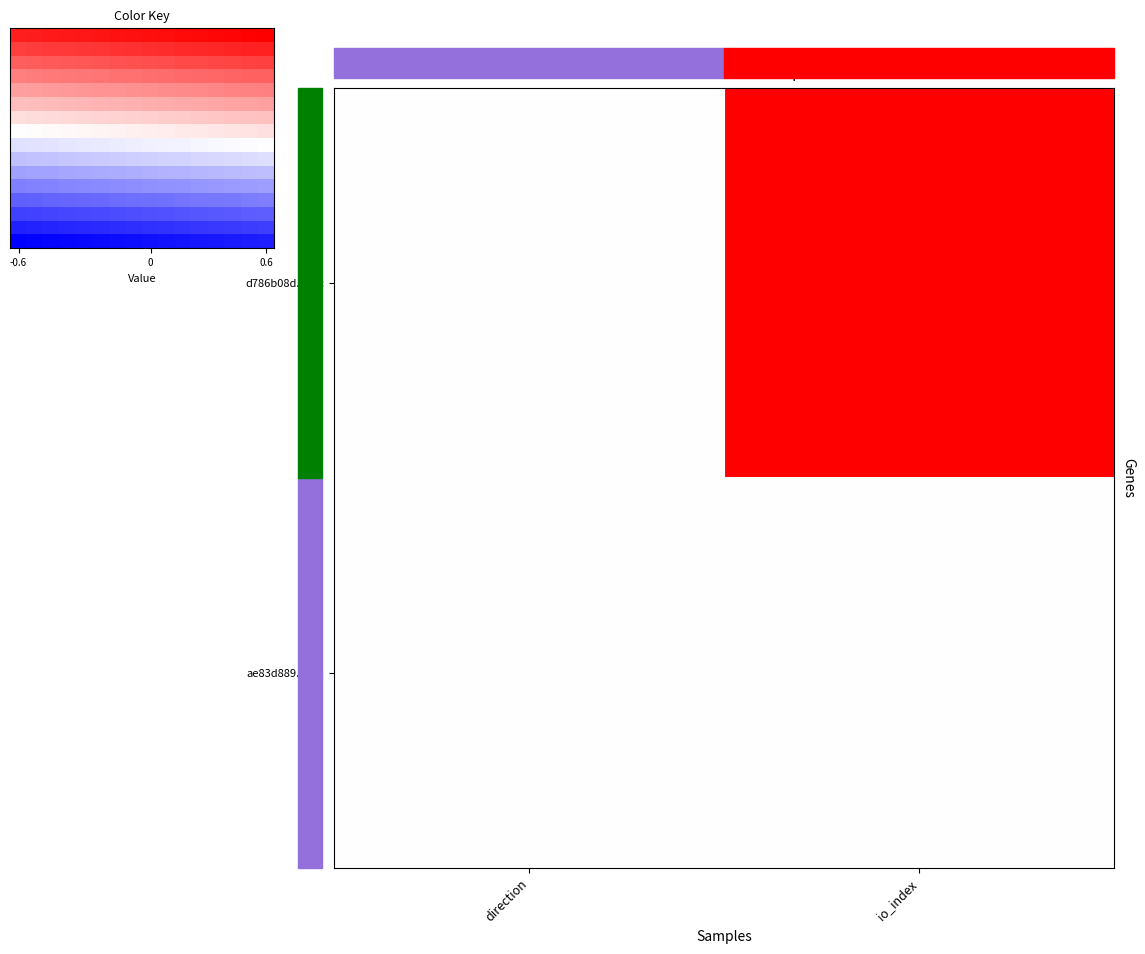

What is the average value of the ae83d88933580df2b1fa1d41962665217f9e031 series?

2